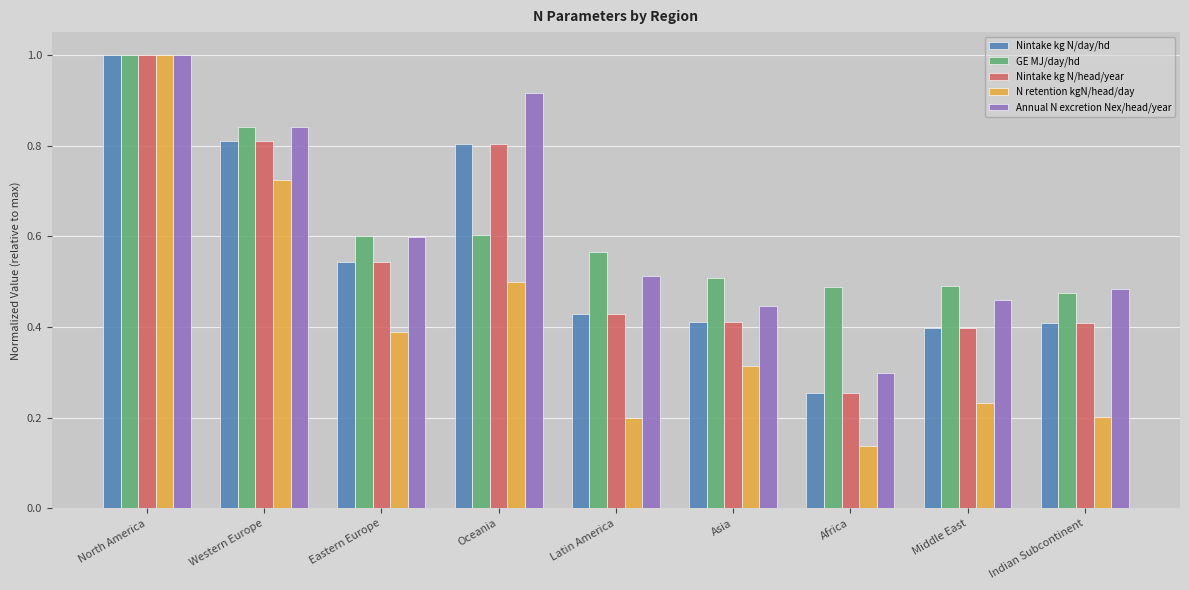

What is the label of the 4th bar from the left?

Oceania